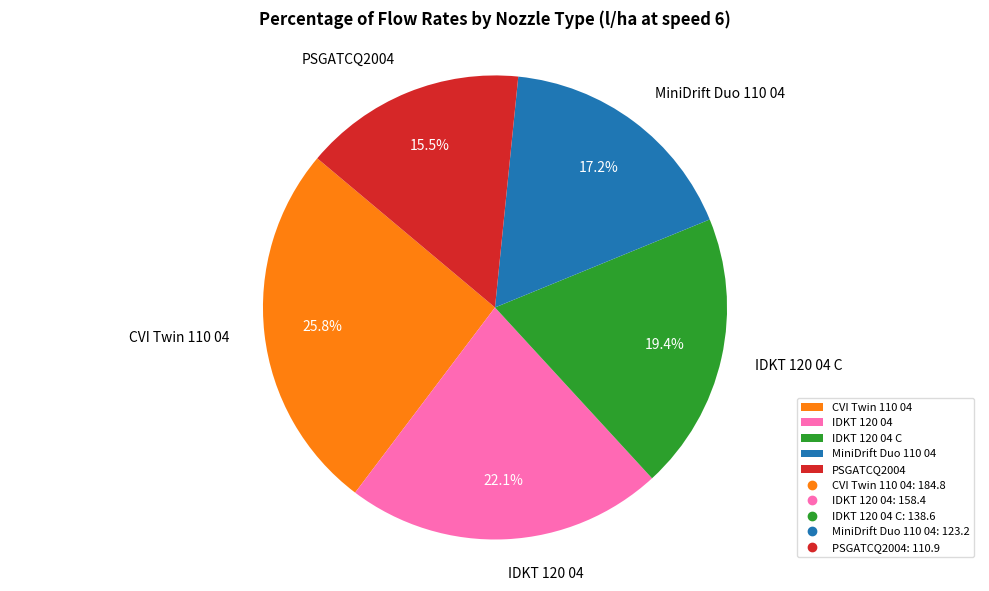

To the nearest percent, what percentage of the pie is MiniDrift Duo 110 04?

17%